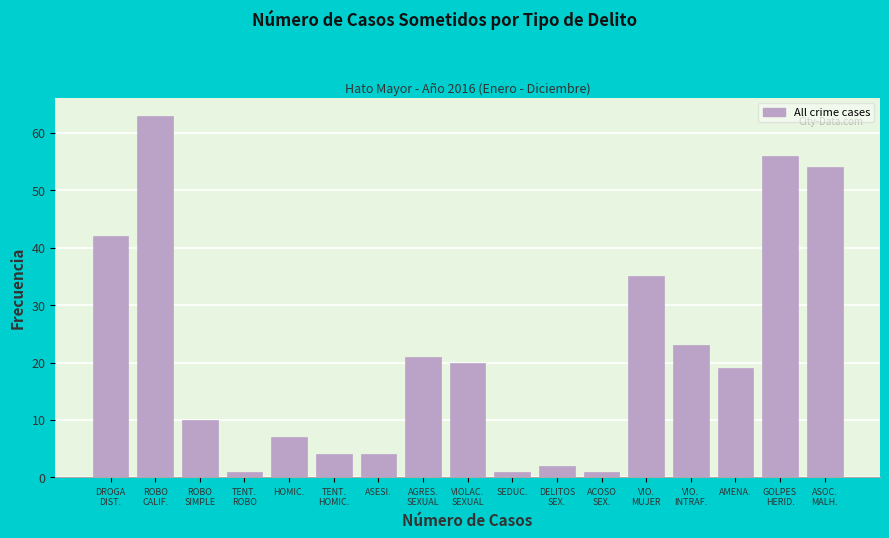

Reading left to right, transcribe all the data shown in this chart.

42	63	10	1	7	4	4	21	20	1	2	1	35	23	19	56	54